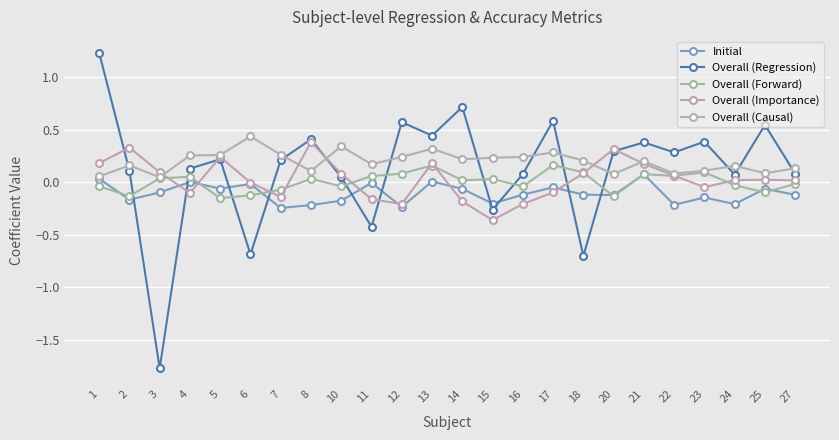

How many data points does each series have?

24